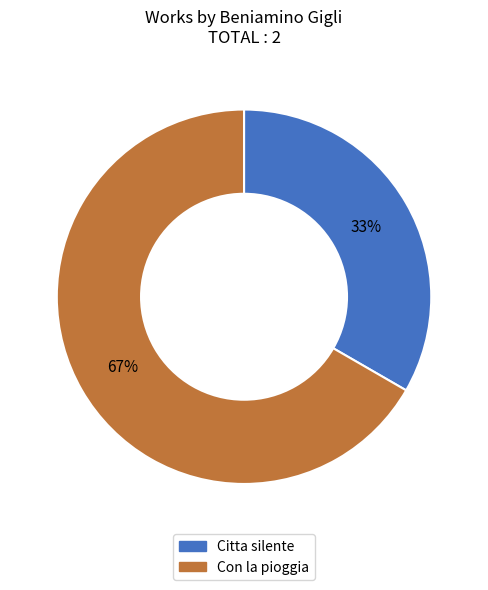

How many segments does this pie chart have?

2